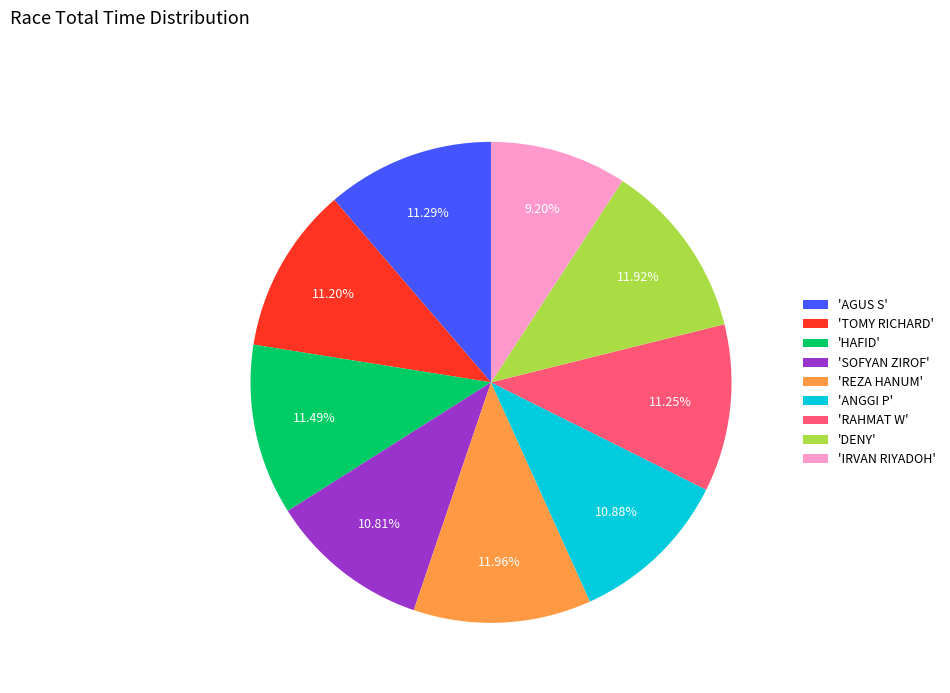

To the nearest percent, what is the difference between the largest and smallest slice percentages?

3%